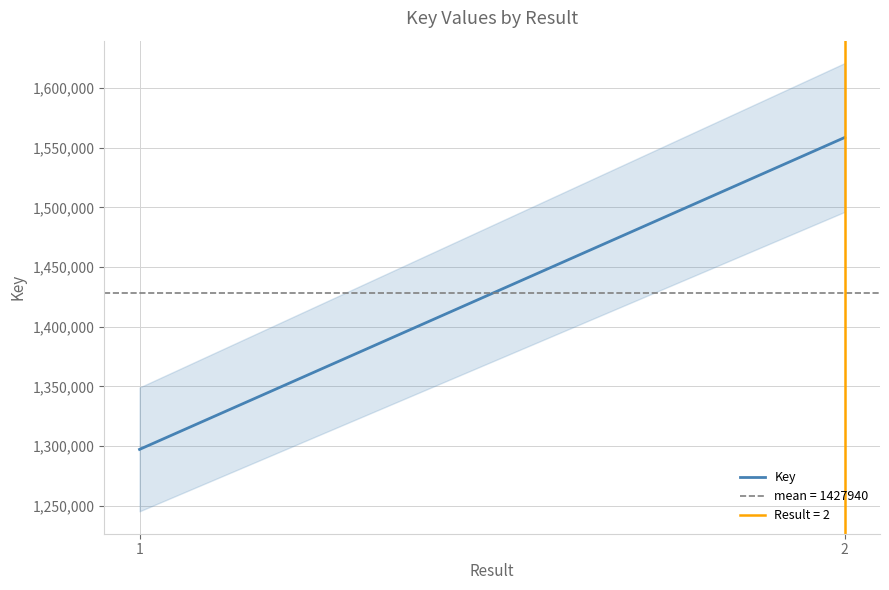

Reading left to right, what are all the values shown in this chart?

1297223	1558658